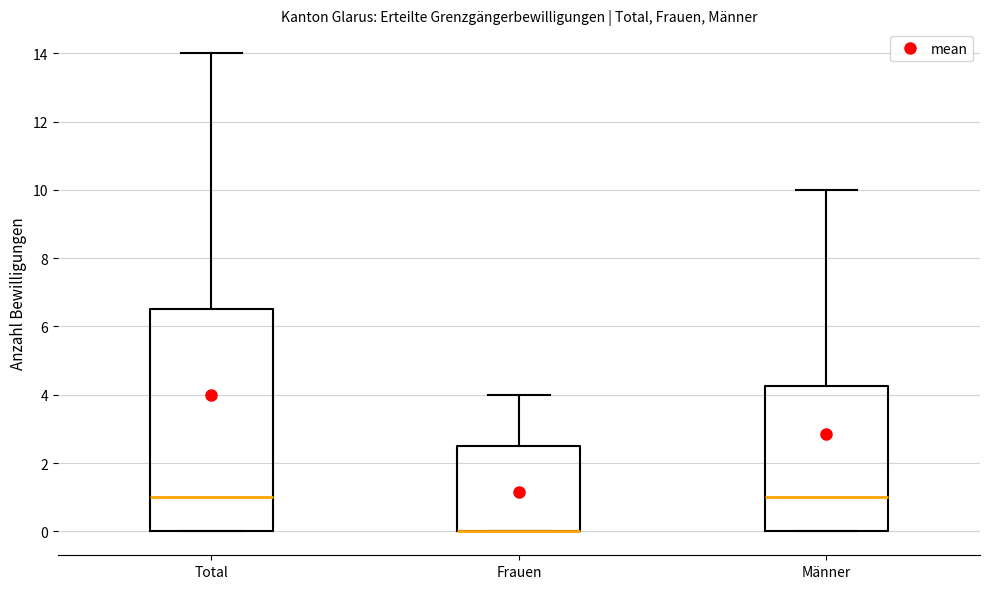

Reading left to right, transcribe this box plot: for each box, give where its median line is, the range the box spans, and where its two whiskers end, as read against the y-axis. The values are not printed on the chart, so give them approximately, as read against the axis.

Total: median 1.0, box 0.0 to 6.6, whiskers 0.0 to 14.0
Frauen: median 0.0 (drawn on the box's lower edge), box 0.0 to 2.6, whiskers 0.0 to 4.0
Männer: median 1.0, box 0.0 to 4.2, whiskers 0.0 to 10.0